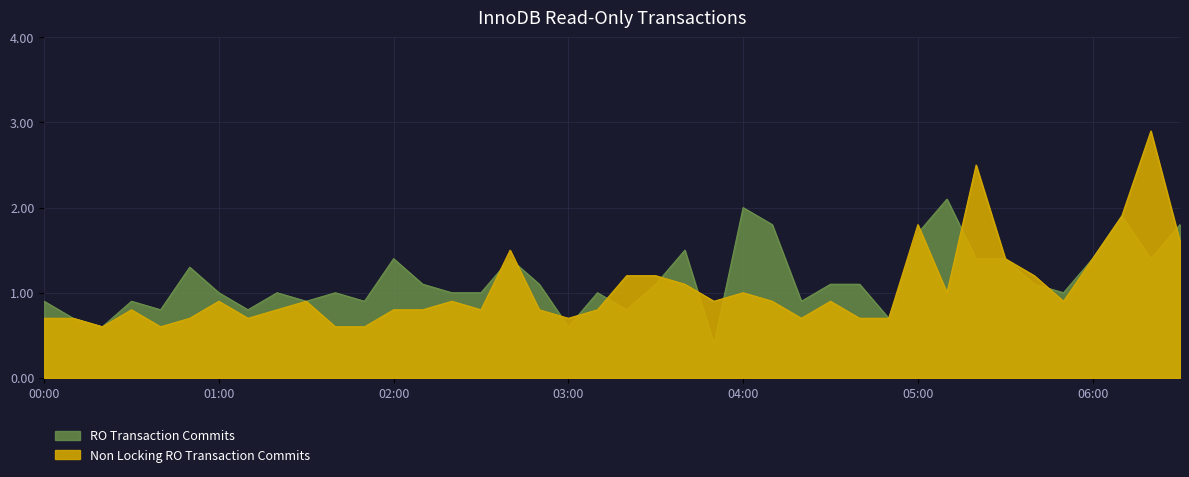

True or false: Non Locking RO Transaction Commits has a value of 0.9 at 05:00.

False